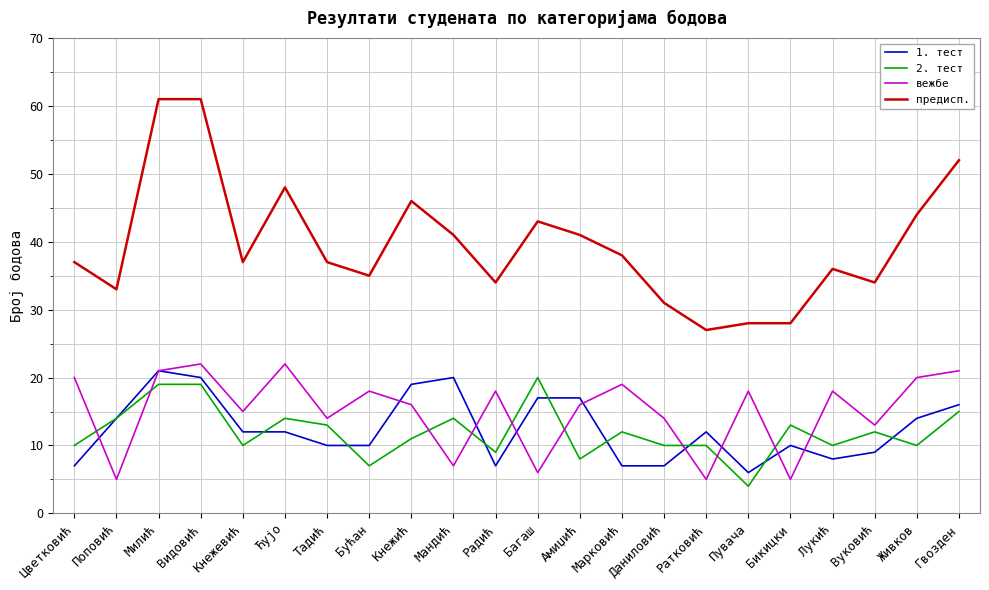

Reading left to right, transcribe all the data shown in this chart.

1. тест: 7	14	21	20	12	12	10	10	19	20	7	17	17	7	7	12	6	10	8	9	14	16
2. тест: 10	14	19	19	10	14	13	7	11	14	9	20	8	12	10	10	4	13	10	12	10	15
вежбе: 20	5	21	22	15	22	14	18	16	7	18	6	16	19	14	5	18	5	18	13	20	21
предисп.: 37	33	61	61	37	48	37	35	46	41	34	43	41	38	31	27	28	28	36	34	44	52